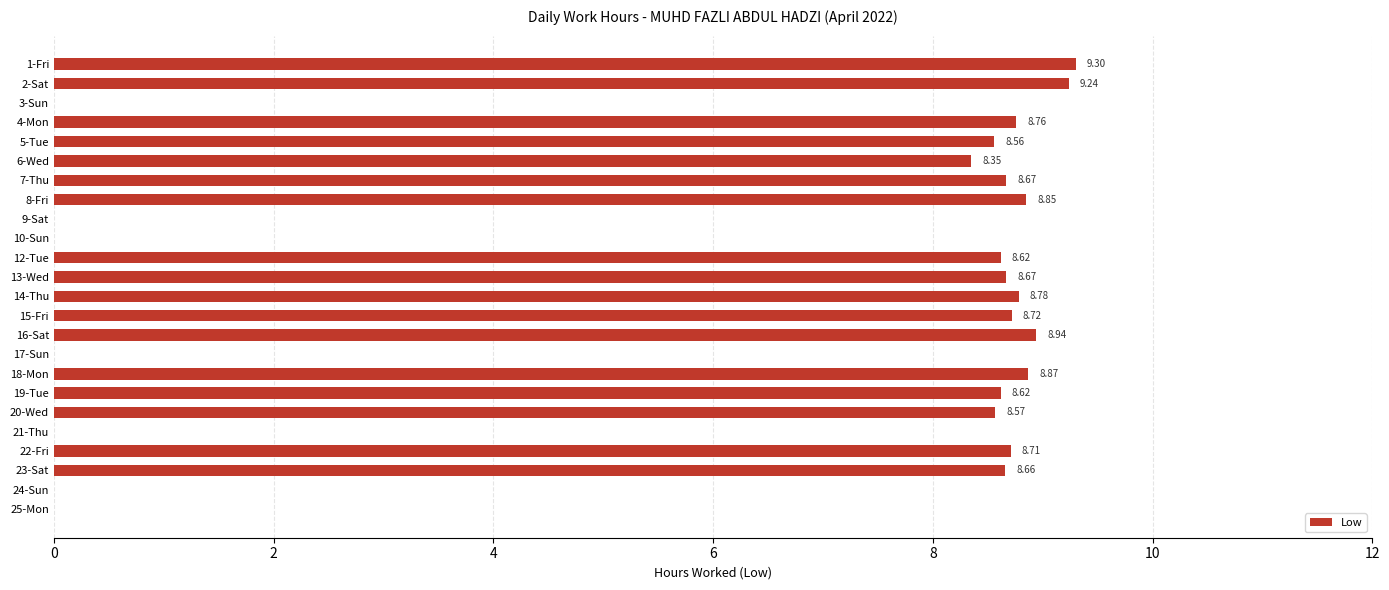

What is the sum of the values at 1-Fri and 14-Thu?

18.1